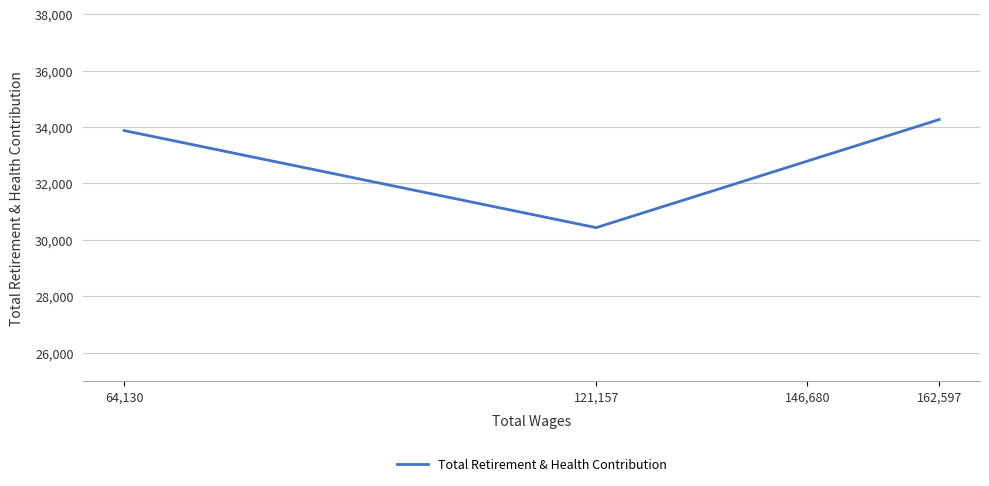

What is the average value?

32843